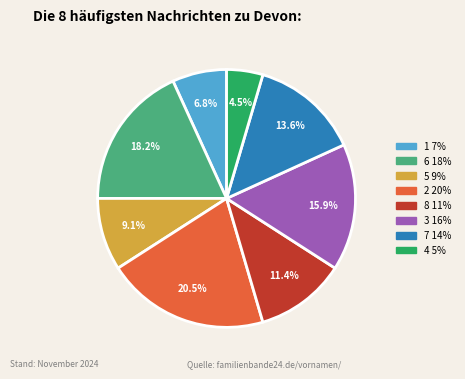

Is there a majority slice in this chart?

No